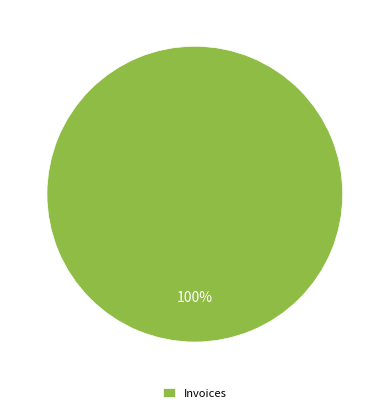

Is there any slice that represents more than half of the pie?

Yes